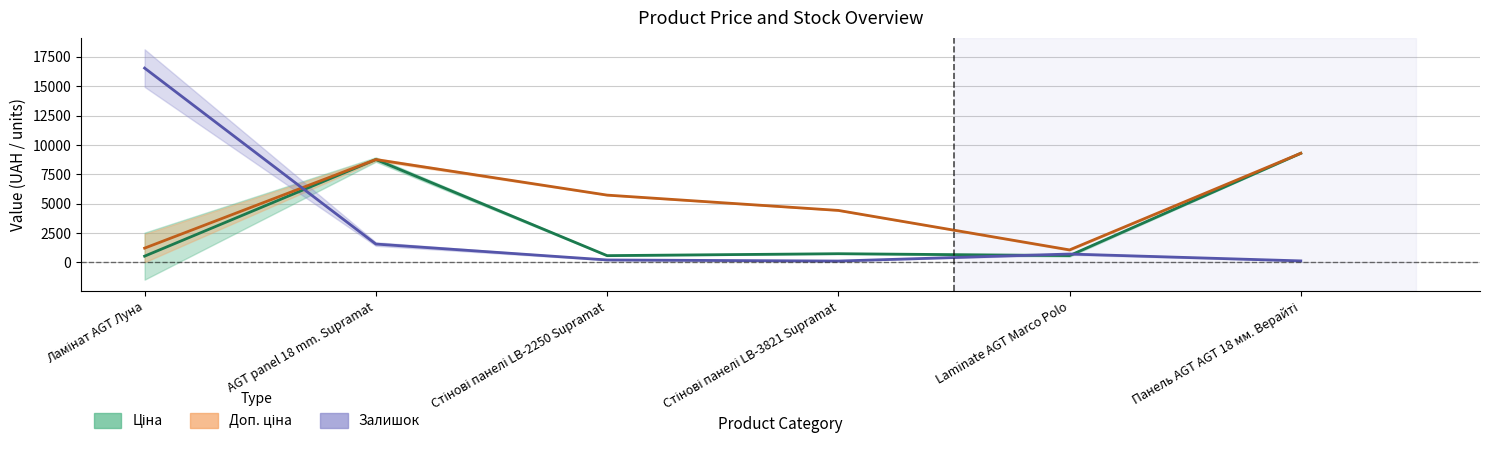

What is the average value of the Ціна series?

3410.4